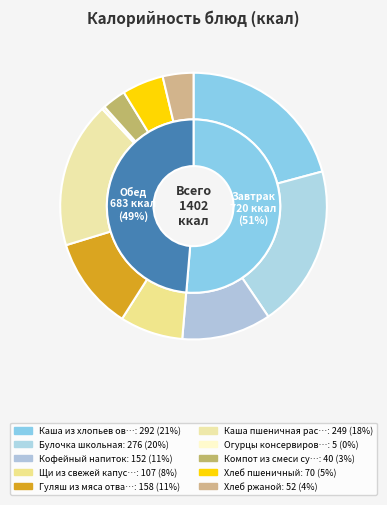

True or false: Хлеб ржаной accounts for 4% of the total.

True